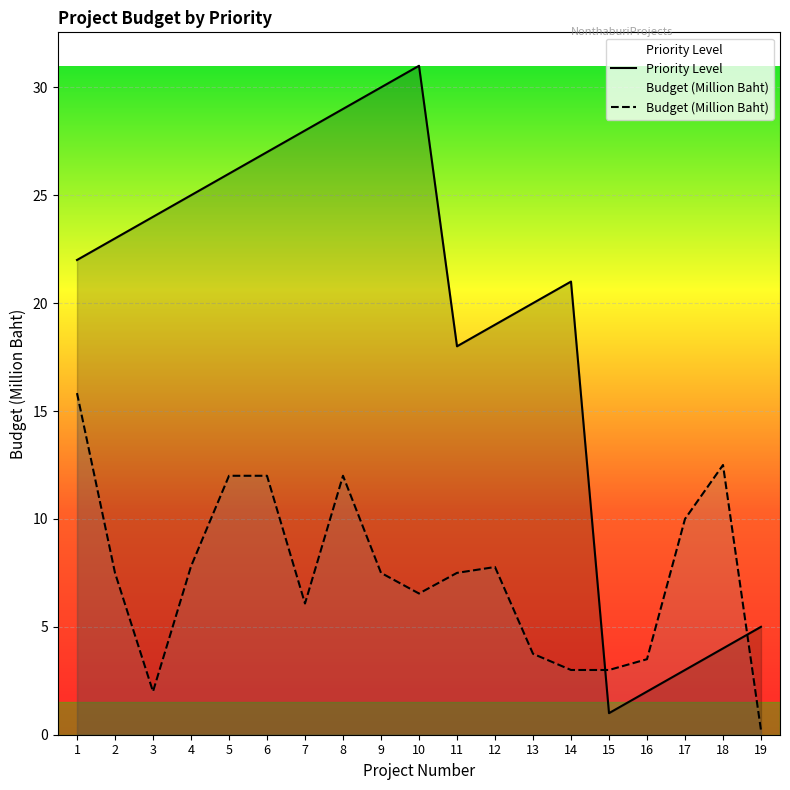

Which series ends up on top after the final intersection of Budget (Million Baht) and Priority Level?

Priority Level